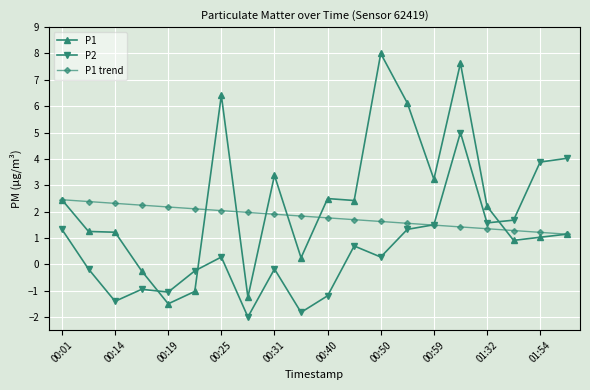

Which series has the largest total across all categories?

P1